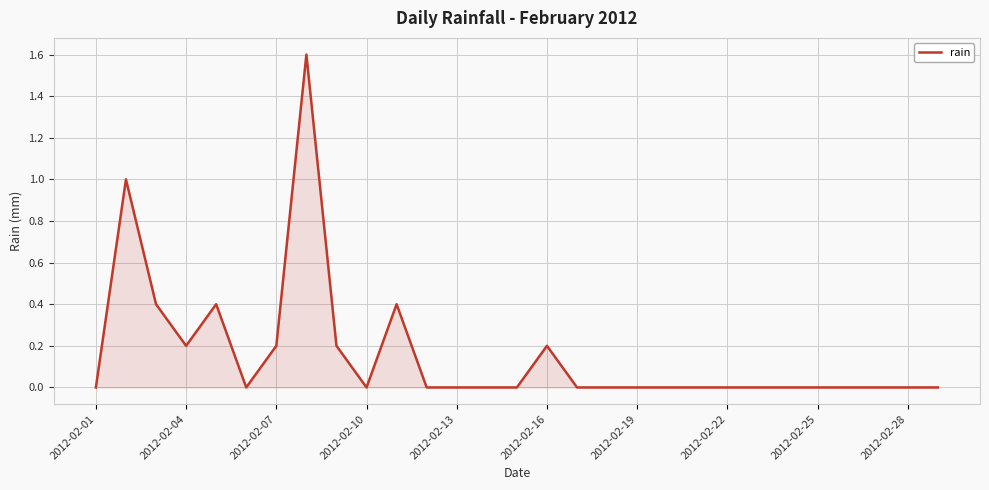

What is the maximum value shown in the chart?

1.6